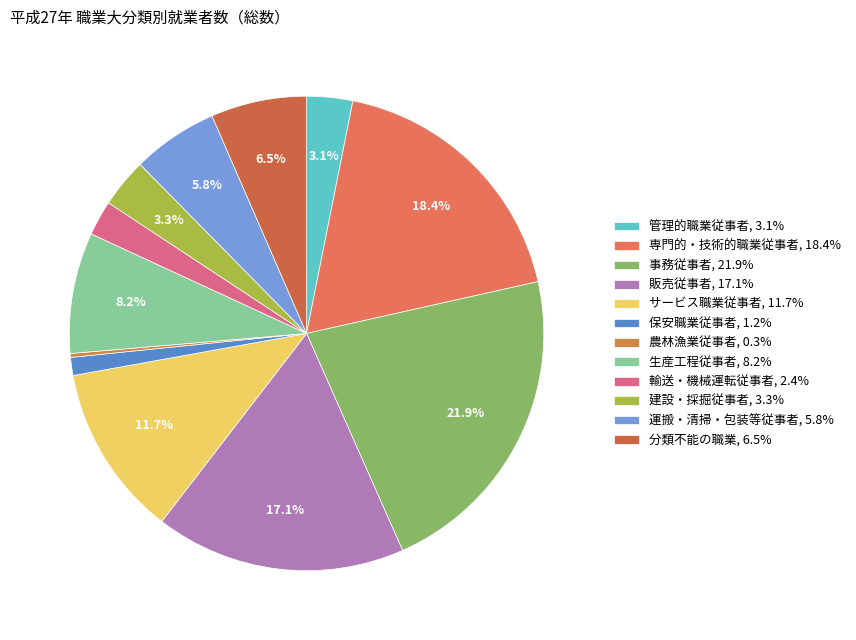

What percentage is the 建設・採掘従事者 slice, to the nearest percent?

3%